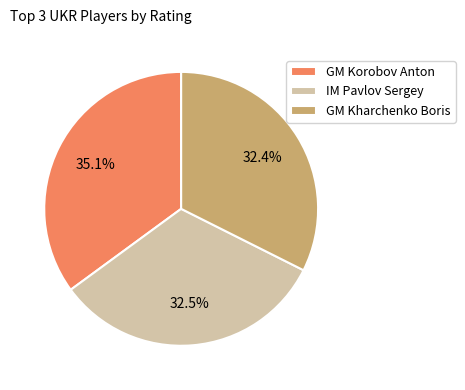

Is the sum of GM Kharchenko Boris and IM Pavlov Sergey greater than half?

Yes